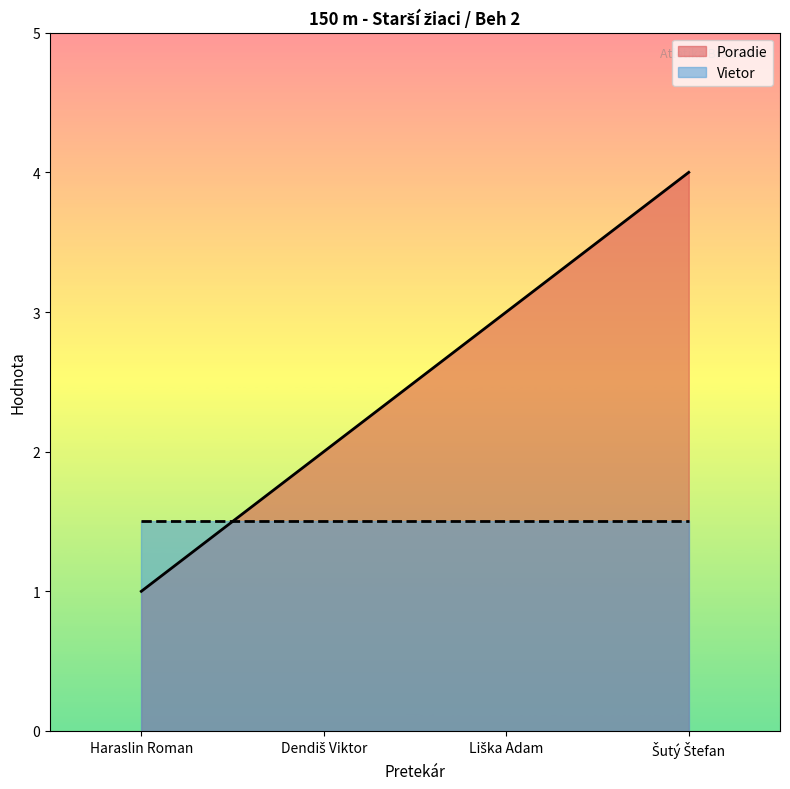

What is the label of the 1st point from the right?

Šutý Štefan